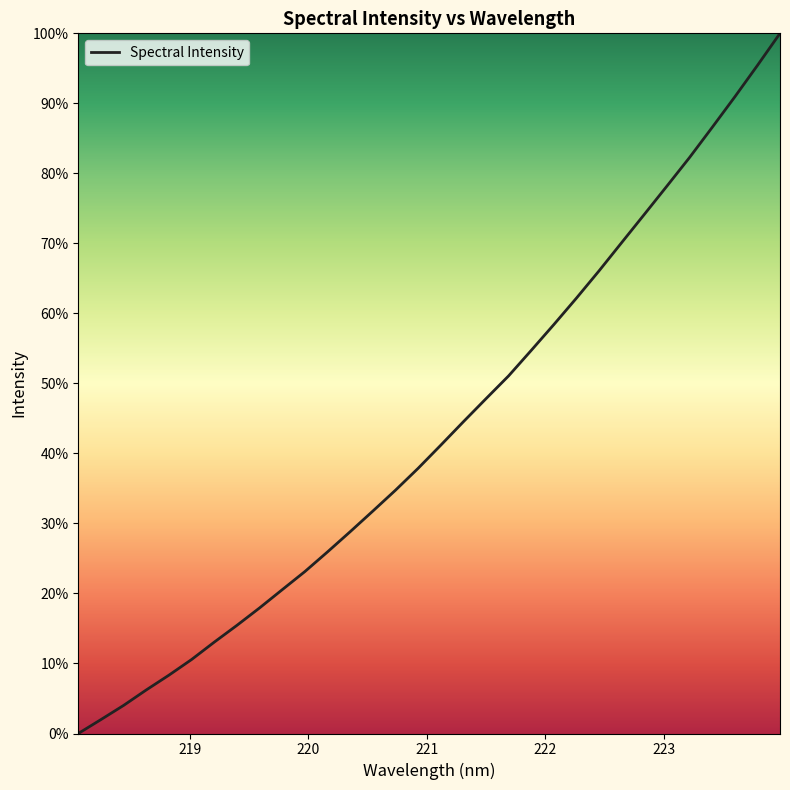

Does the chart display data point markers on the line(s)?

No